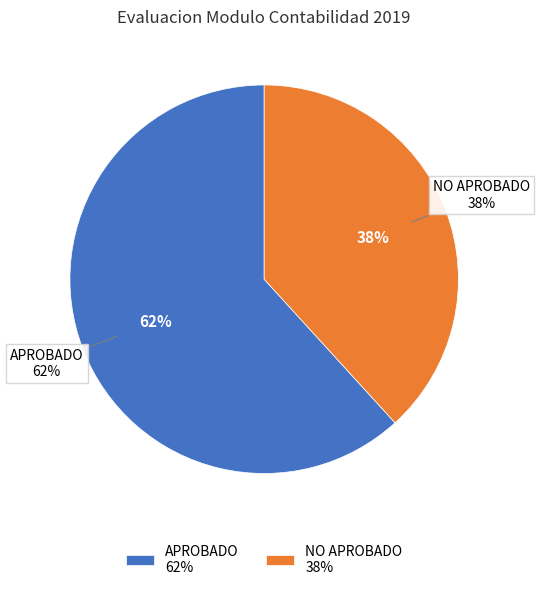

Which slice is the largest?

APROBADO